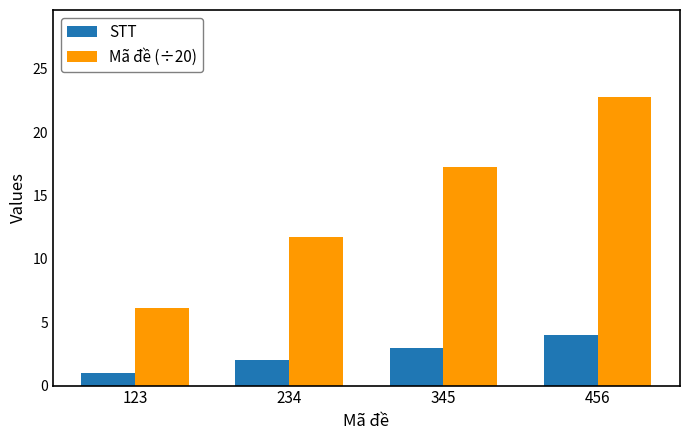

Rank the series by their average value, from highest to lowest.

Mã đề (÷20), STT